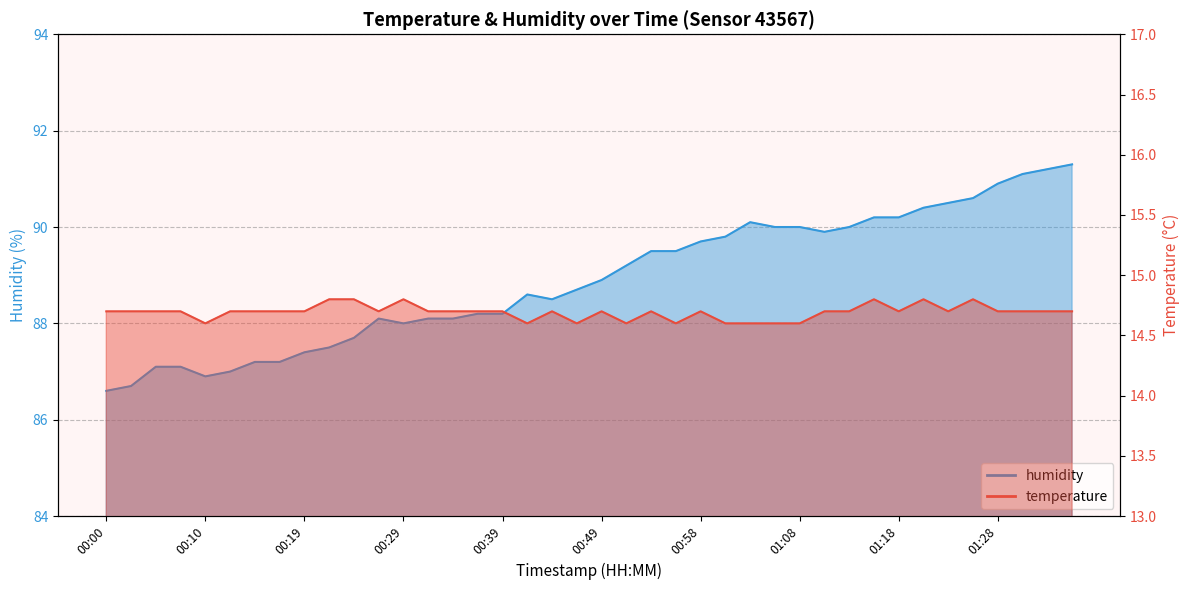

Reading left to right, list all the values displayed in this chart.

temperature: 00:00=14.7	00:02=14.7	00:05=14.7	00:07=14.7	00:10=14.6	00:12=14.7	00:14=14.7	00:17=14.7	00:19=14.7	00:22=14.8	00:24=14.8	00:27=14.7	00:29=14.8	00:31=14.7	00:34=14.7	00:36=14.7	00:39=14.7	00:41=14.6	00:44=14.7	00:46=14.6	00:49=14.7	00:51=14.6	00:53=14.7	00:56=14.6	00:58=14.7	01:01=14.6	01:03=14.6	01:06=14.6	01:08=14.6	01:11=14.7	01:13=14.7	01:15=14.8	01:18=14.7	01:20=14.8	01:23=14.7	01:25=14.8	01:28=14.7	01:30=14.7	01:33=14.7	01:35=14.7
humidity: 00:00=86.6	00:02=86.7	00:05=87.1	00:07=87.1	00:10=86.9	00:12=87.0	00:14=87.2	00:17=87.2	00:19=87.4	00:22=87.5	00:24=87.7	00:27=88.1	00:29=88.0	00:31=88.1	00:34=88.1	00:36=88.2	00:39=88.2	00:41=88.6	00:44=88.5	00:46=88.7	00:49=88.9	00:51=89.2	00:53=89.5	00:56=89.5	00:58=89.7	01:01=89.8	01:03=90.1	01:06=90.0	01:08=90.0	01:11=89.9	01:13=90.0	01:15=90.2	01:18=90.2	01:20=90.4	01:23=90.5	01:25=90.6	01:28=90.9	01:30=91.1	01:33=91.2	01:35=91.3